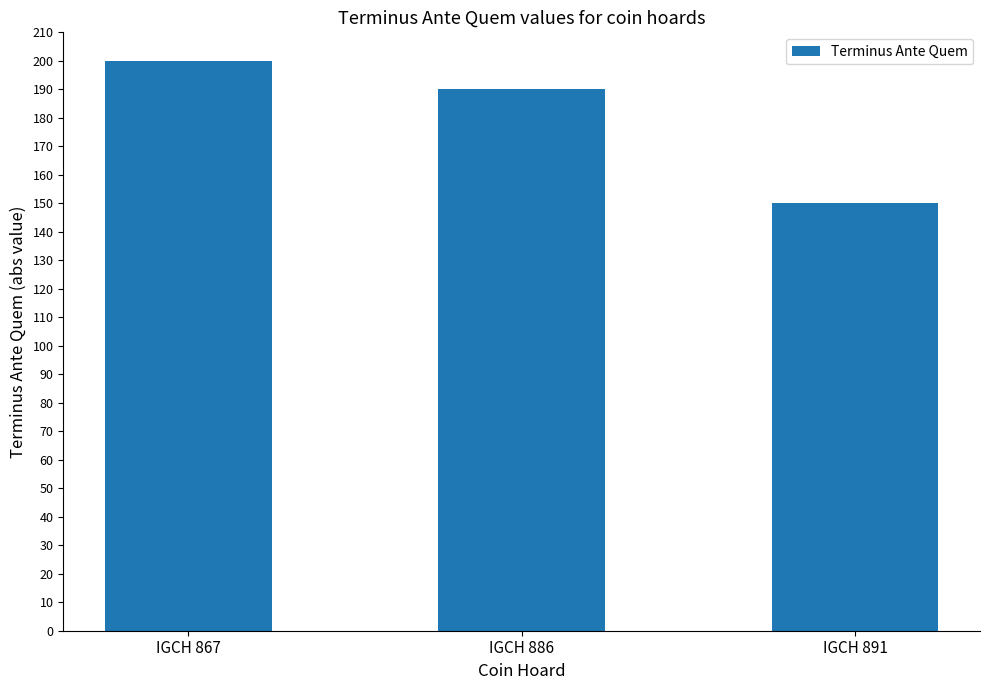

What is the difference between the values at IGCH 886 and IGCH 867?

10